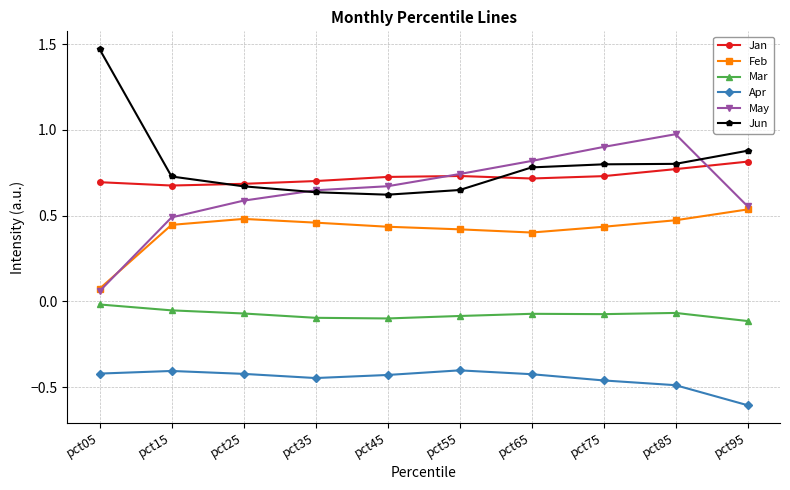

Count the number of data series in this chart.

6